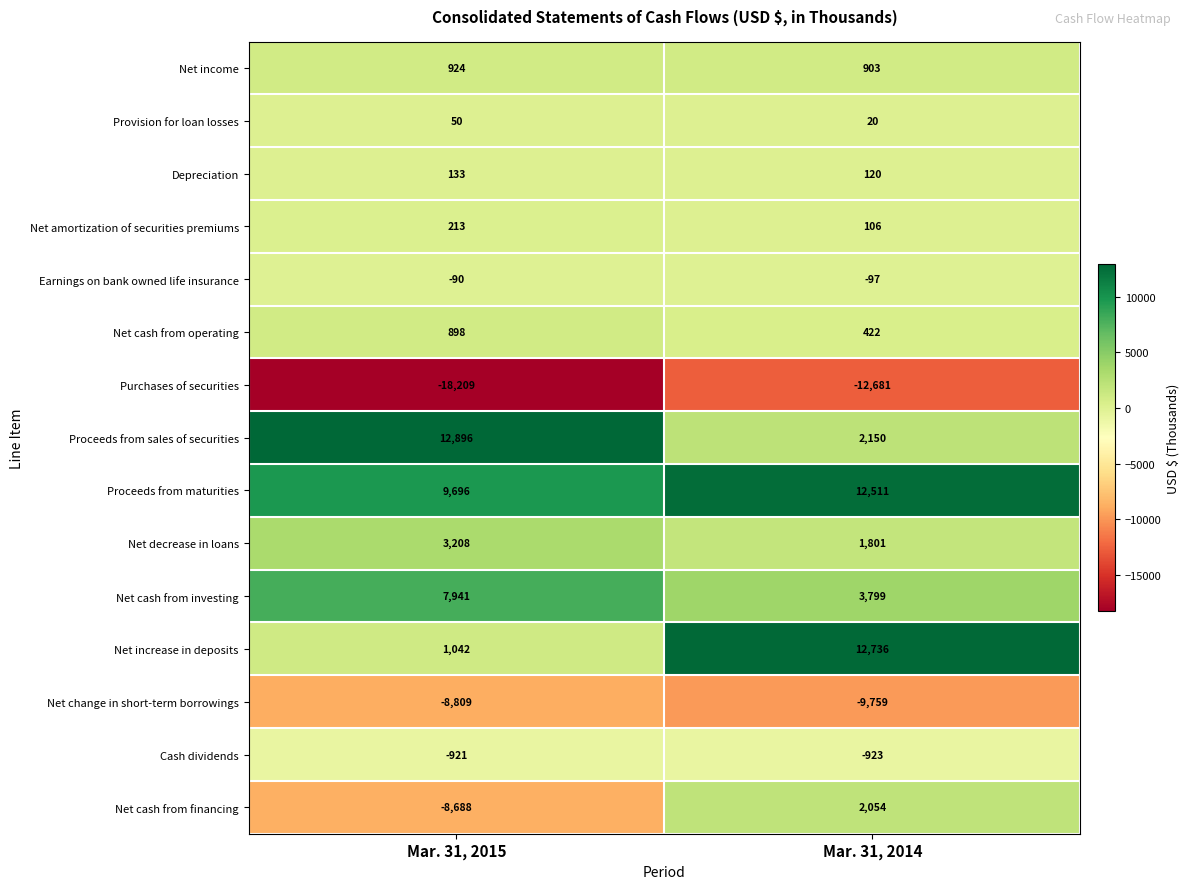

Which series changed the most between Mar. 31, 2015 and Mar. 31, 2014?

Net increase in deposits